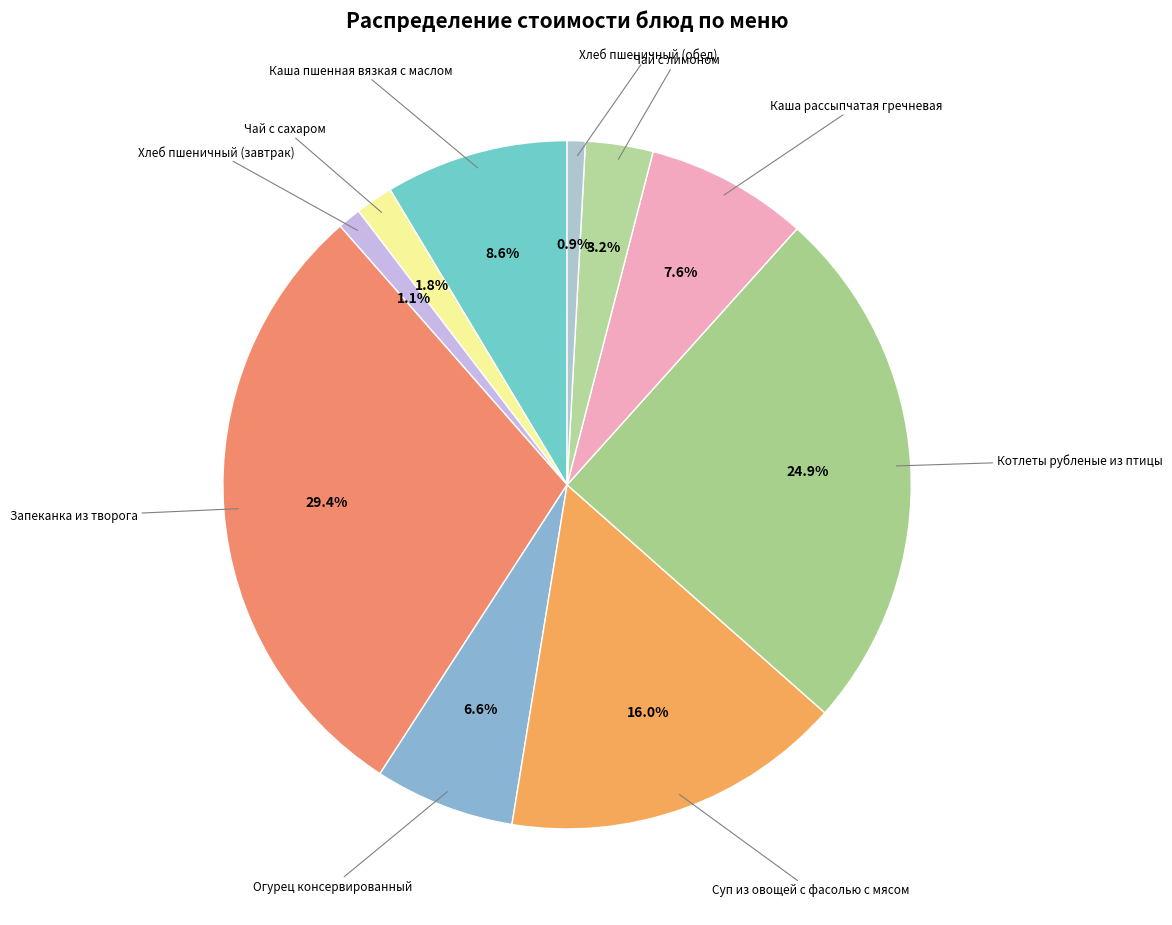

Count the number of slices in the pie.

10